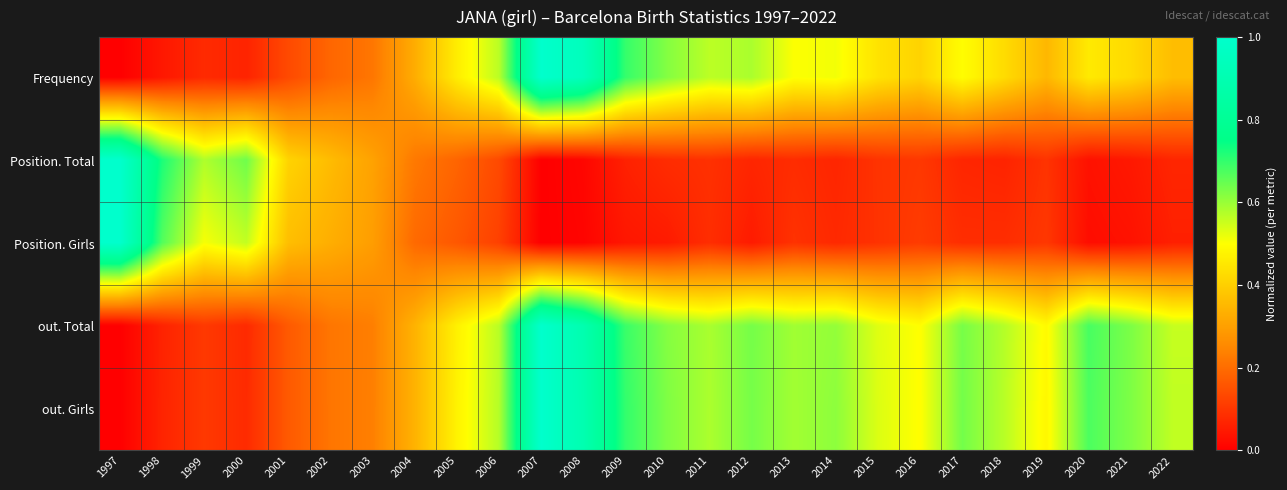

At which category is the sum across all series the highest?

2007